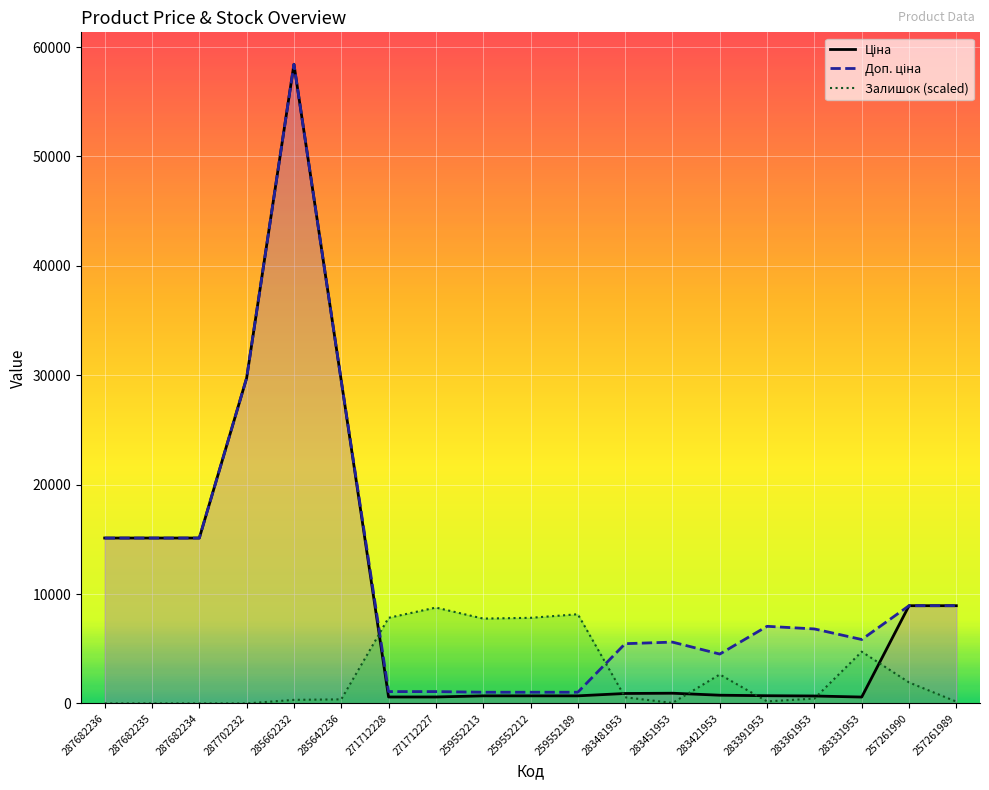

Reading left to right, what are all the values shown in this chart?

Ціна: 15120.0	15120.0	15120.0	29747.2	58426.5	29491.5	589.9	589.9	693.7	693.7	693.7	910.4	934.5	752.2	705.1	681.0	584.4	8934.1	8934.1
Доп. ціна: 15120.0	15120.0	15120.0	29747.2	58426.5	29491.5	1081.7	1081.7	1024.6	1024.6	1024.6	5462.3	5607.2	4513.3	7051.3	6809.8	5843.9	8934.1	8934.1
Залишок (scaled): 0.0	0.0	0.0	0.0	328.1	374.9	7826.7	8764.0	7756.4	7826.7	8154.7	562.4	46.9	2647.9	187.5	445.2	4733.5	1921.5	164.0